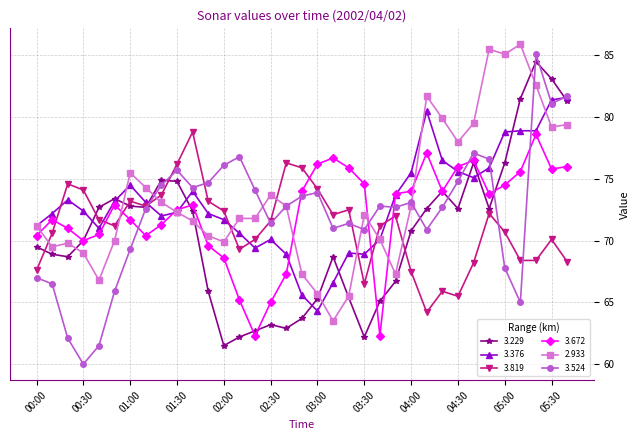

At how many categories does at least one series exceed 71?

35